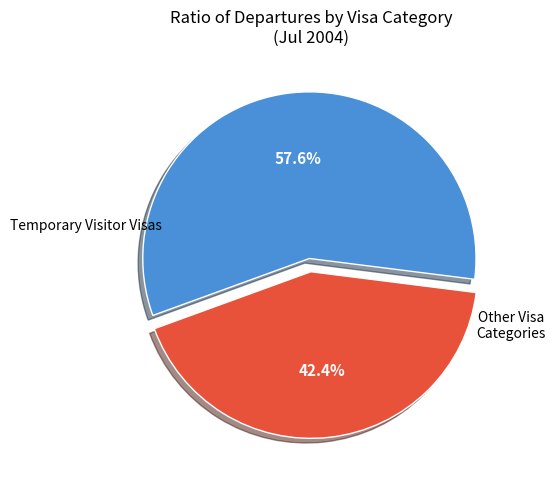

Does any single category account for the majority?

Yes